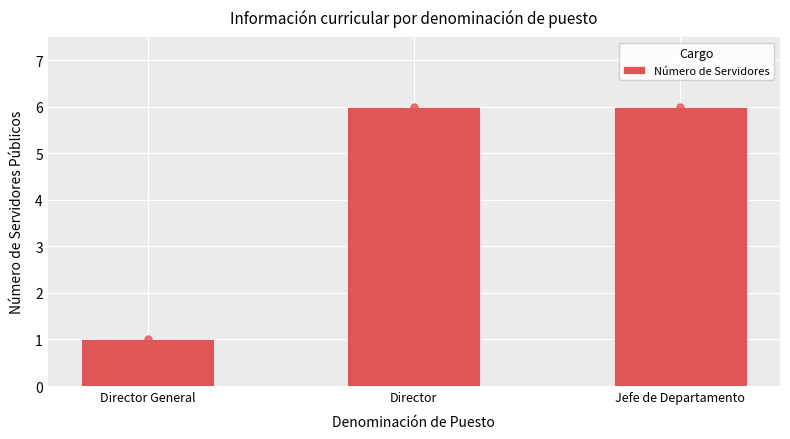

Which has a higher value, Jefe de Departamento or Director General?

Jefe de Departamento